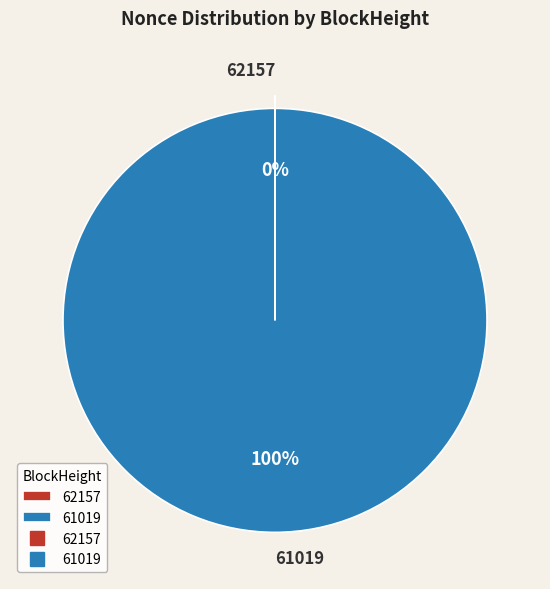

What percentage is the 61019 slice, to the nearest percent?

100%